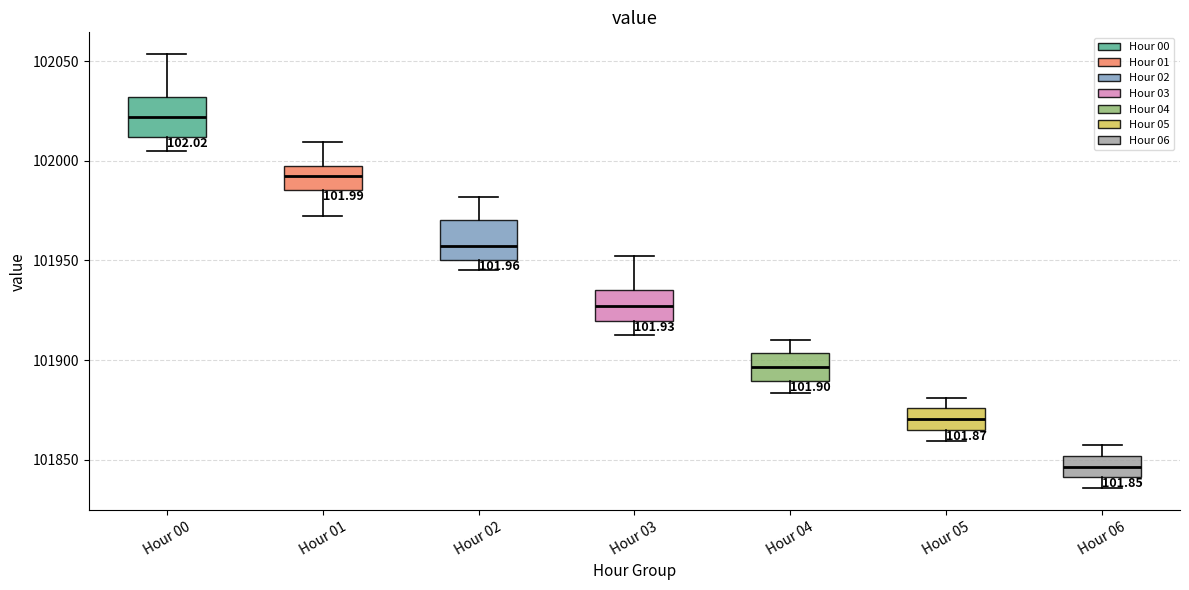

Reading left to right, transcribe this box plot: for each box, give where its median line is, the range the box spans, and where its two whiskers end, as read against the y-axis. The values are not printed on the chart, so give them approximately, as read against the axis.

Hour 00: median 102020, box 102010 to 102030, whiskers 102005 to 102055
Hour 01: median 101990, box 101985 to 101995, whiskers 101970 to 102010
Hour 02: median 101955, box 101950 to 101970, whiskers 101945 to 101980
Hour 03: median 101925, box 101920 to 101935, whiskers 101910 to 101950
Hour 04: median 101895, box 101890 to 101905, whiskers 101885 to 101910
Hour 05: median 101870, box 101865 to 101875, whiskers 101860 to 101880
Hour 06: median 101845, box 101840 to 101850, whiskers 101835 to 101855